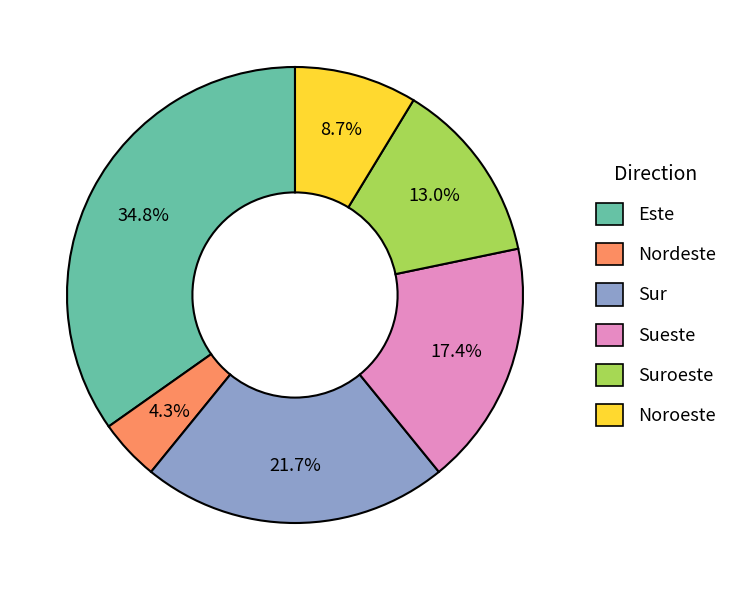

Does any single category account for the majority?

No